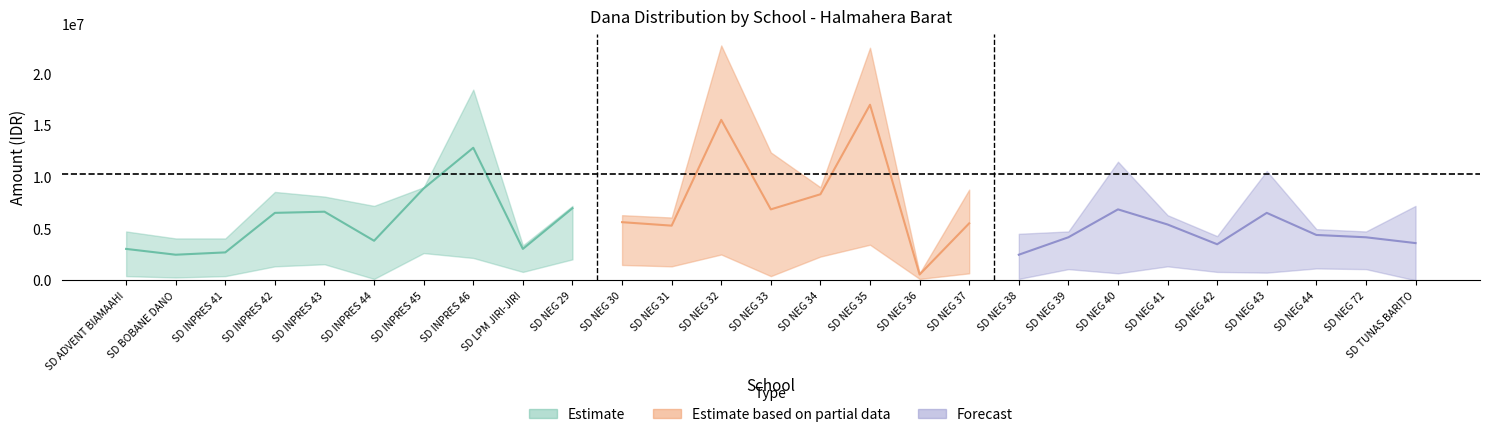

Does the chart have visible grid lines?

No